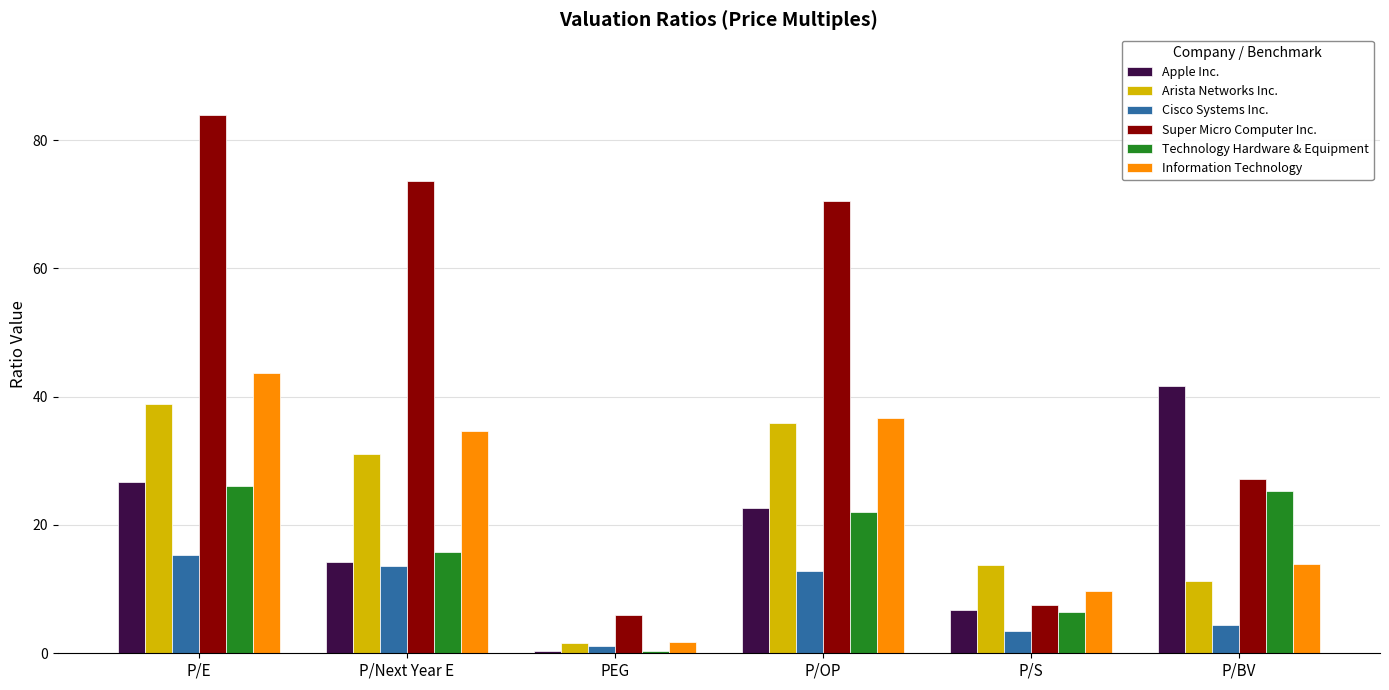

The Apple Inc. series shows 38.6 at P/E. True or false?

False